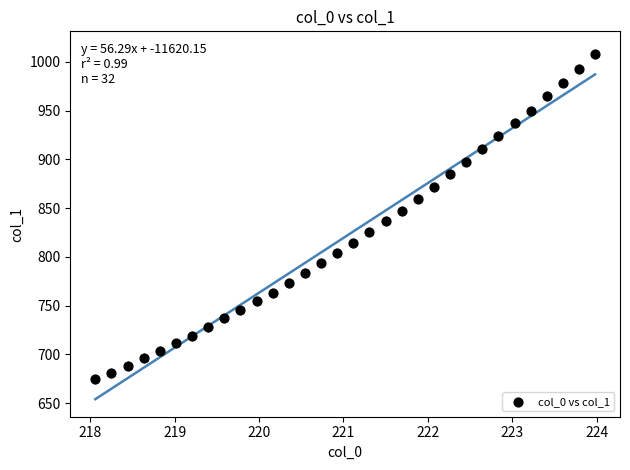

What is the range of Y values (max minus min)?

333.9